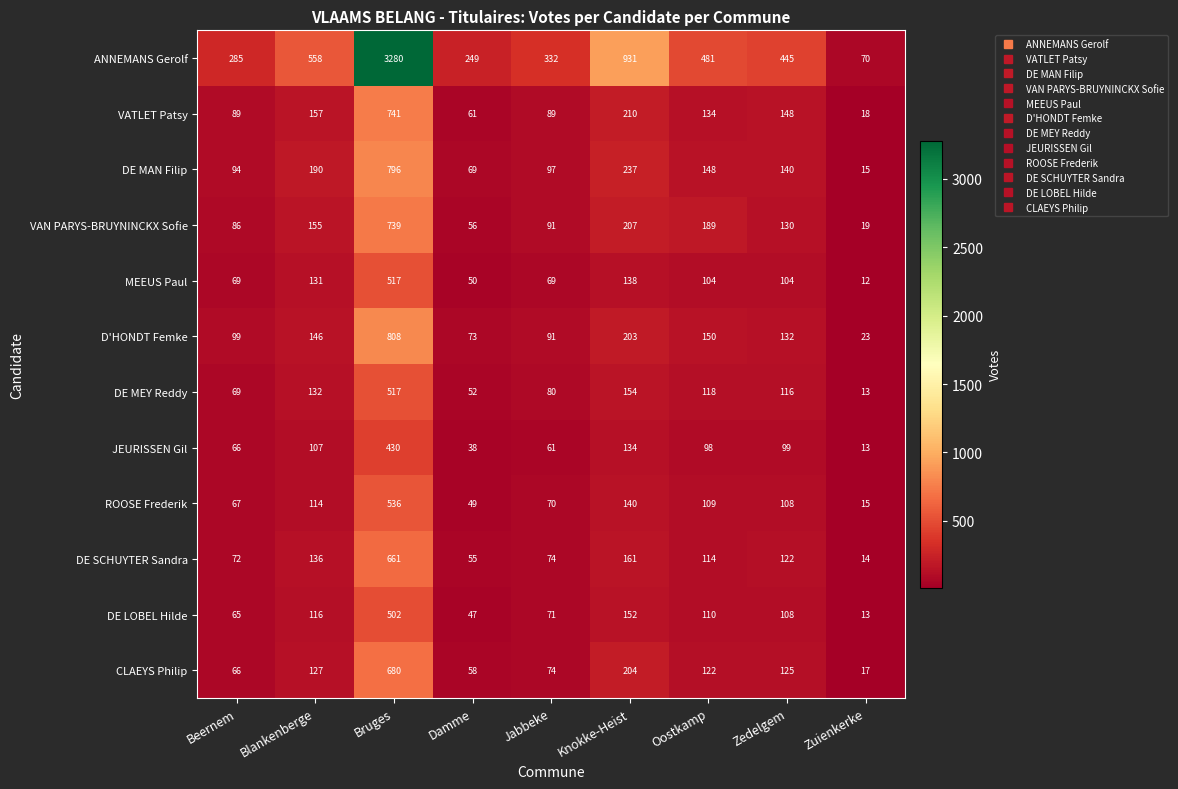

The ANNEMANS Gerolf series shows 264 at Zedelgem. True or false?

False